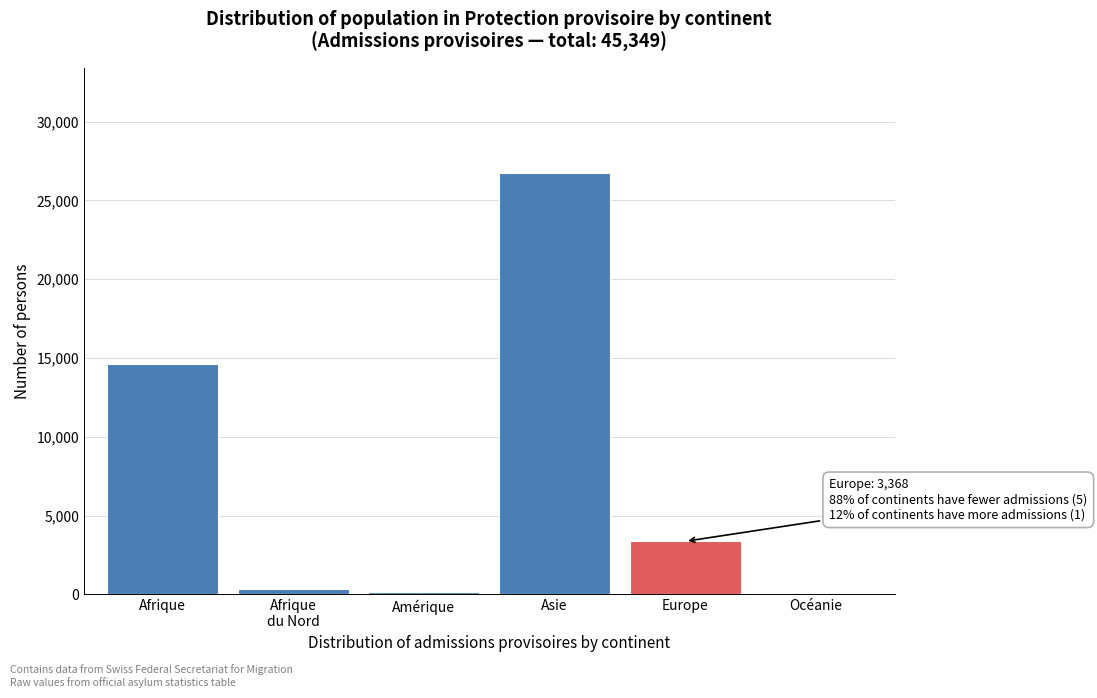

True or false: the data shows 14636 at Afrique.

True